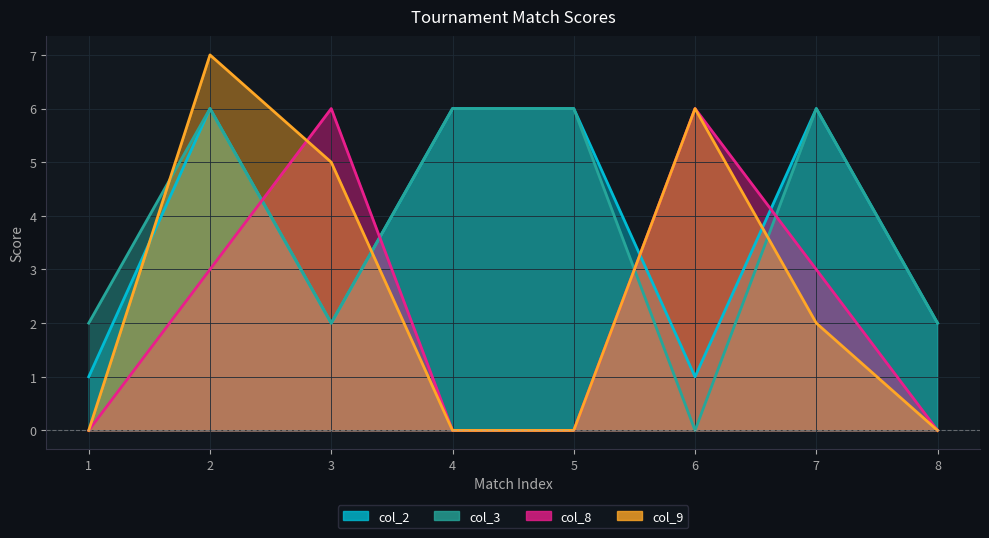

What is the value of the col_9 point at the 7th from the left?

2